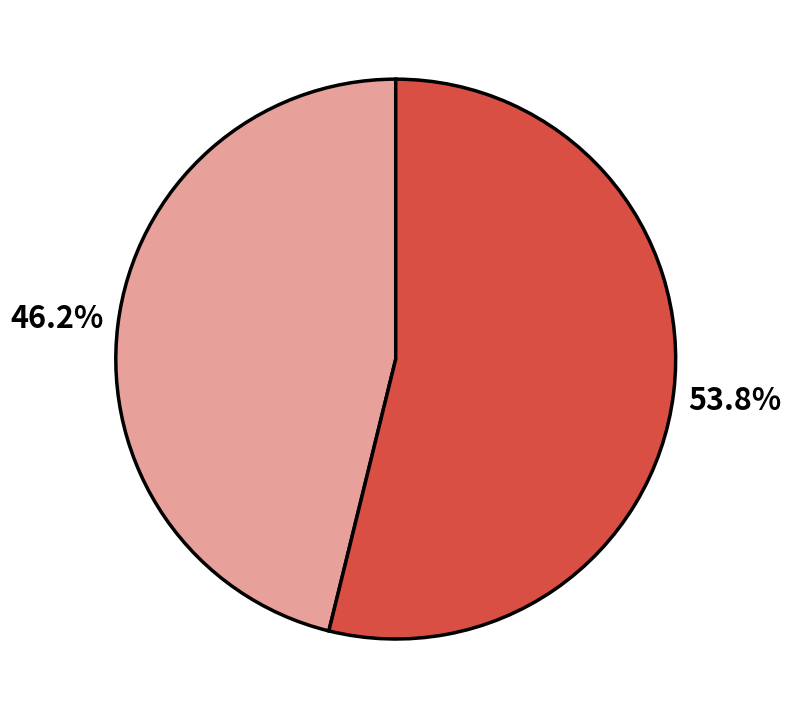

How many segments does this pie chart have?

2